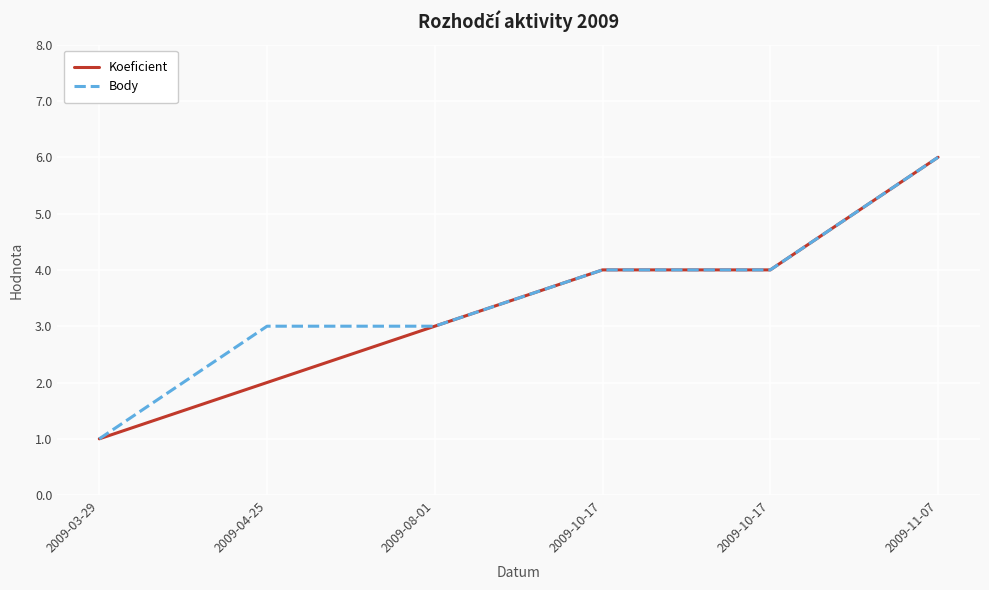

At which label does Body first exceed 4?

2009-11-07